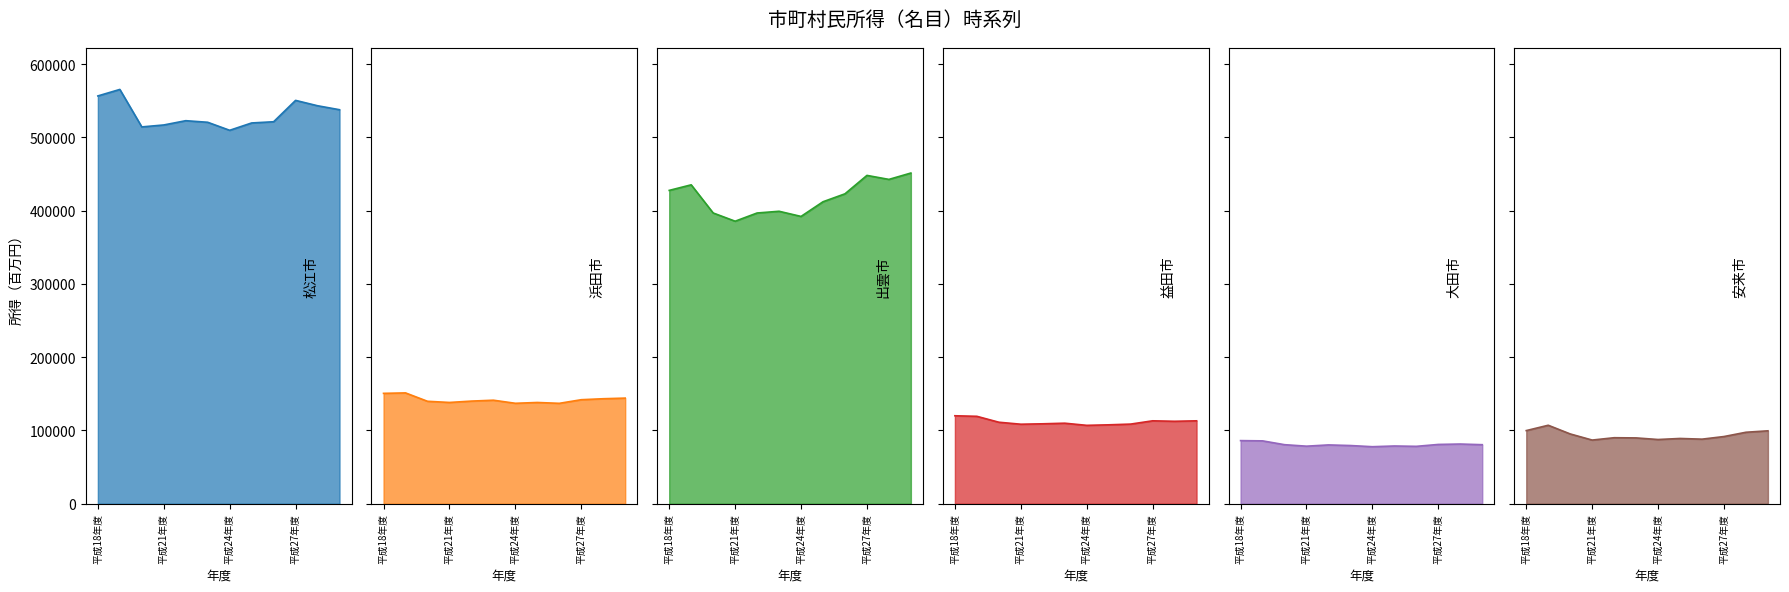

What are all the series names shown in the legend?

松江市, 浜田市, 出雲市, 益田市, 大田市, 安来市